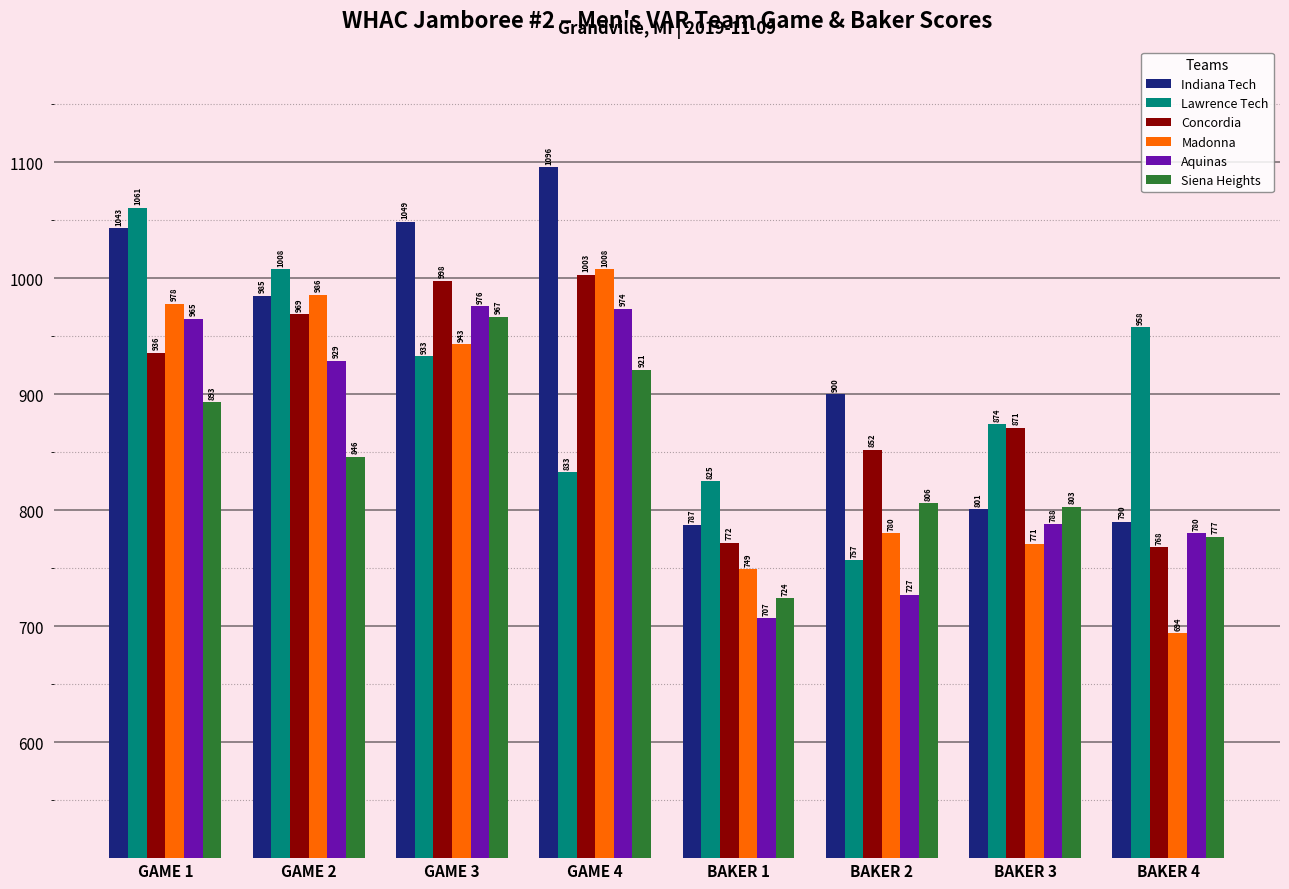

The value of Lawrence Tech at GAME 4 is 833. True or false?

True